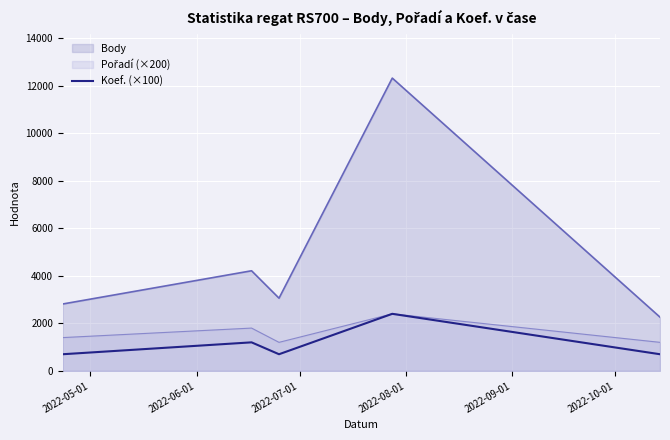

Which series has the largest total across all categories?

Body